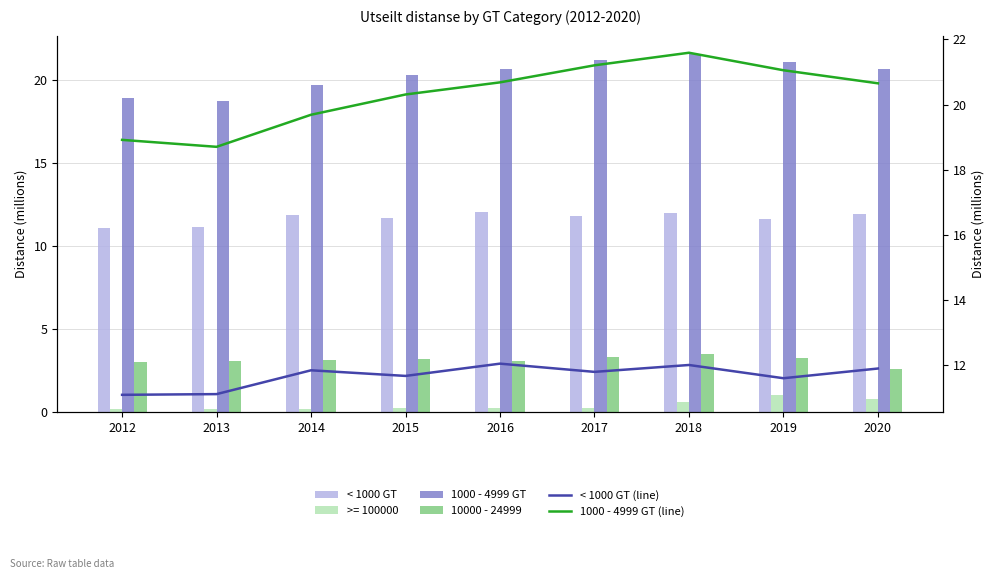

What is the sum of all < 1000 GT (line) values?

105.1